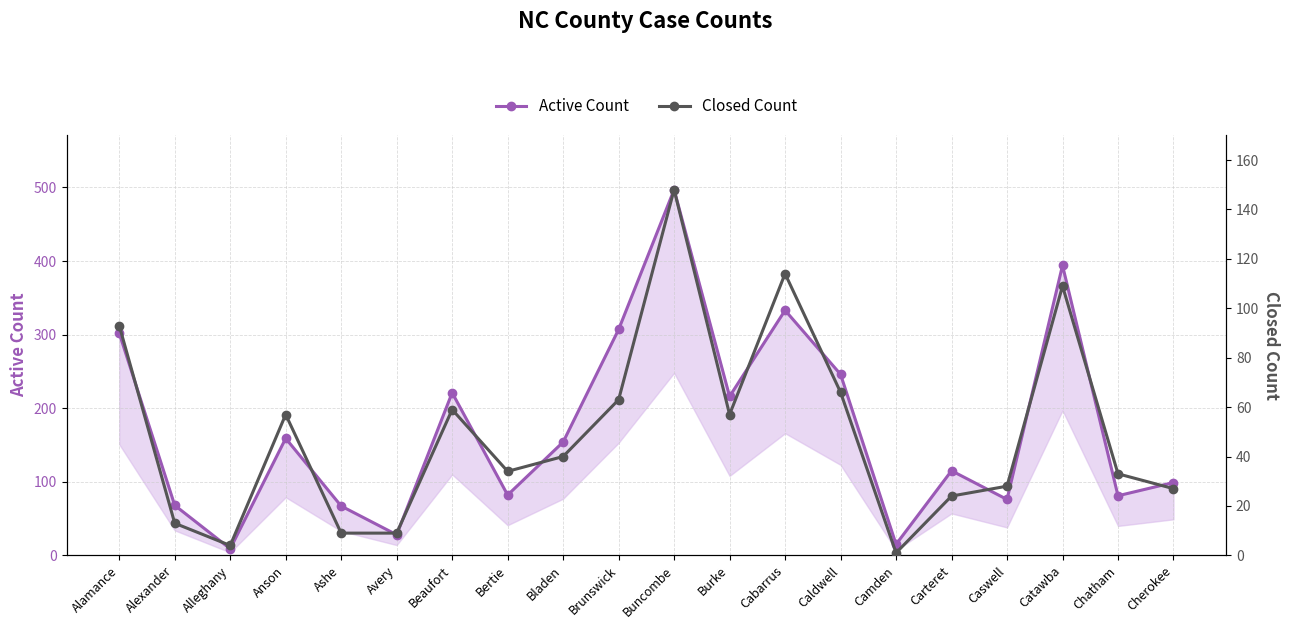

At which label does Closed Count reach its peak?

Buncombe